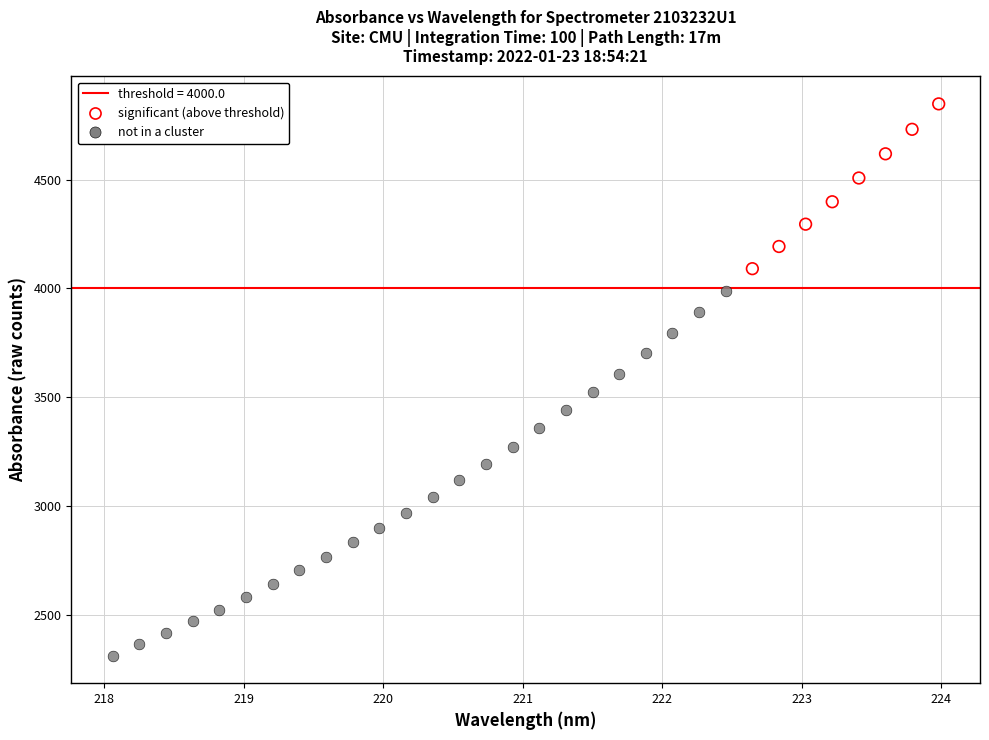

Which series reaches the maximum Y coordinate?

significant (above threshold)